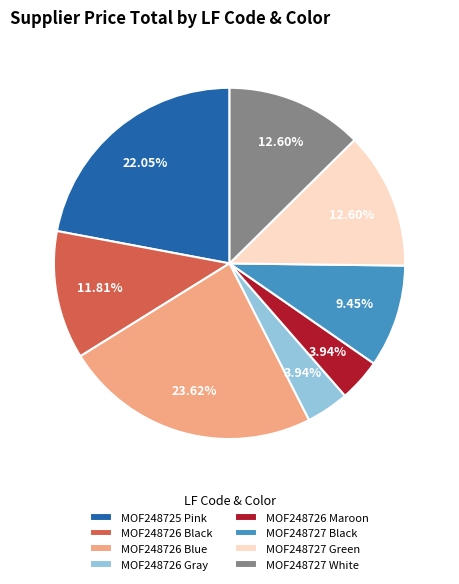

Does MOF248727 Green represent more than half of the total?

No